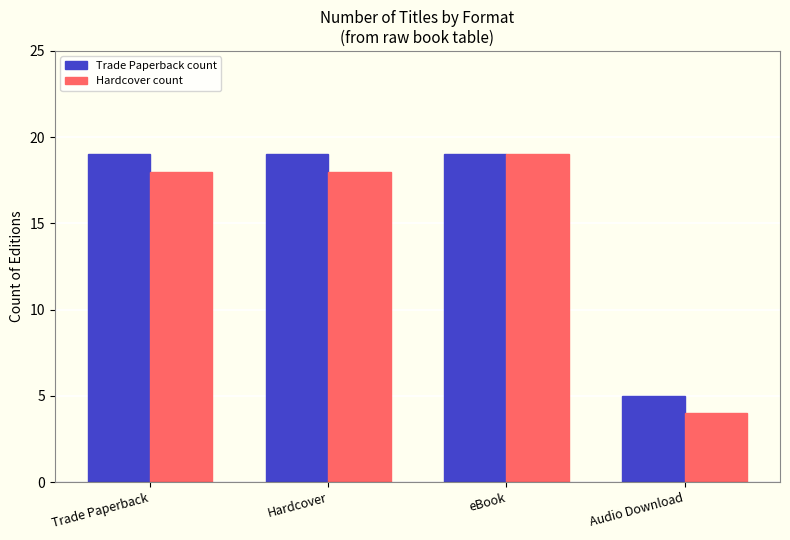

Reading left to right, what are all the values shown in this chart?

Trade Paperback count: Trade Paperback=19	Hardcover=19	eBook=19	Audio Download=5
Hardcover count: Trade Paperback=18	Hardcover=18	eBook=19	Audio Download=4